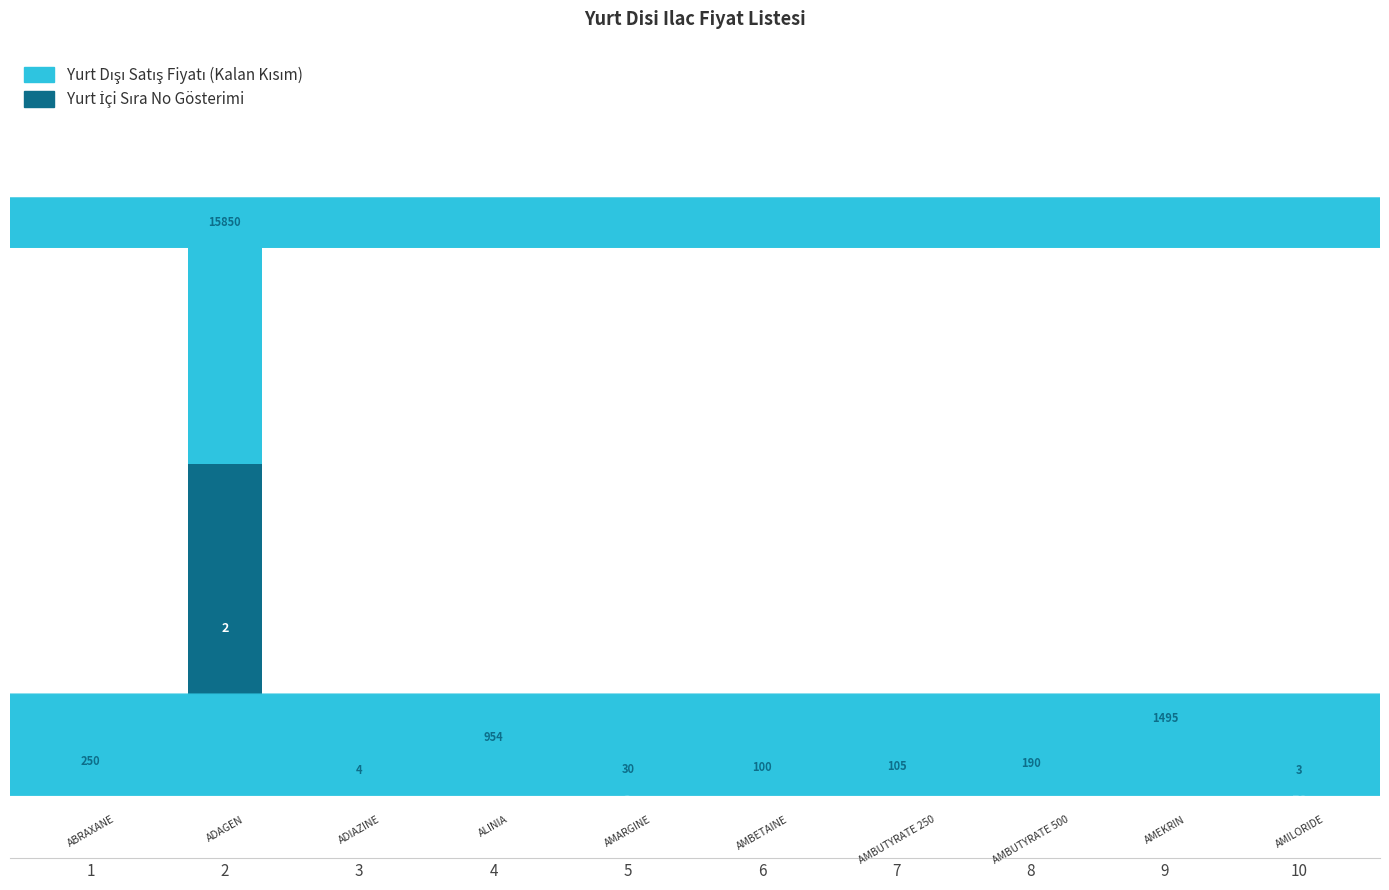

Are the bars grouped side by side (vs. stacked)?

No